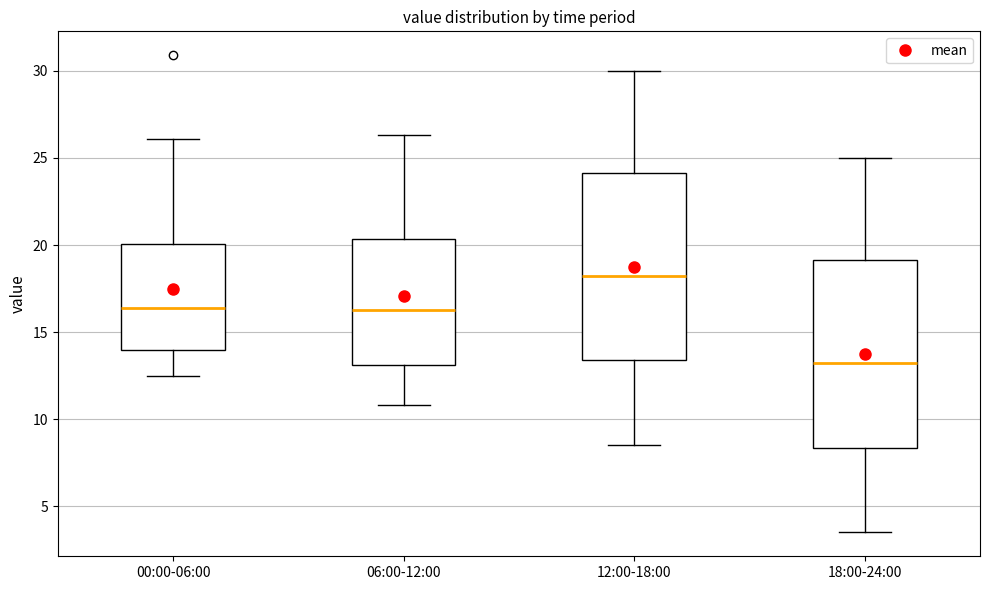

Reading left to right, read every box against the y-axis: the position of its median line, the range the box covers, and the ends of its whiskers. The values are not printed on the chart, so give them approximately, as read against the axis.

00:00-06:00: median 16.5, box 14.0 to 20.0, whiskers 12.5 to 26.0
06:00-12:00: median 16.5, box 13.0 to 20.5, whiskers 11.0 to 26.5
12:00-18:00: median 18.5, box 13.5 to 24.0, whiskers 8.5 to 30.0
18:00-24:00: median 13.5, box 8.5 to 19.0, whiskers 3.5 to 25.0